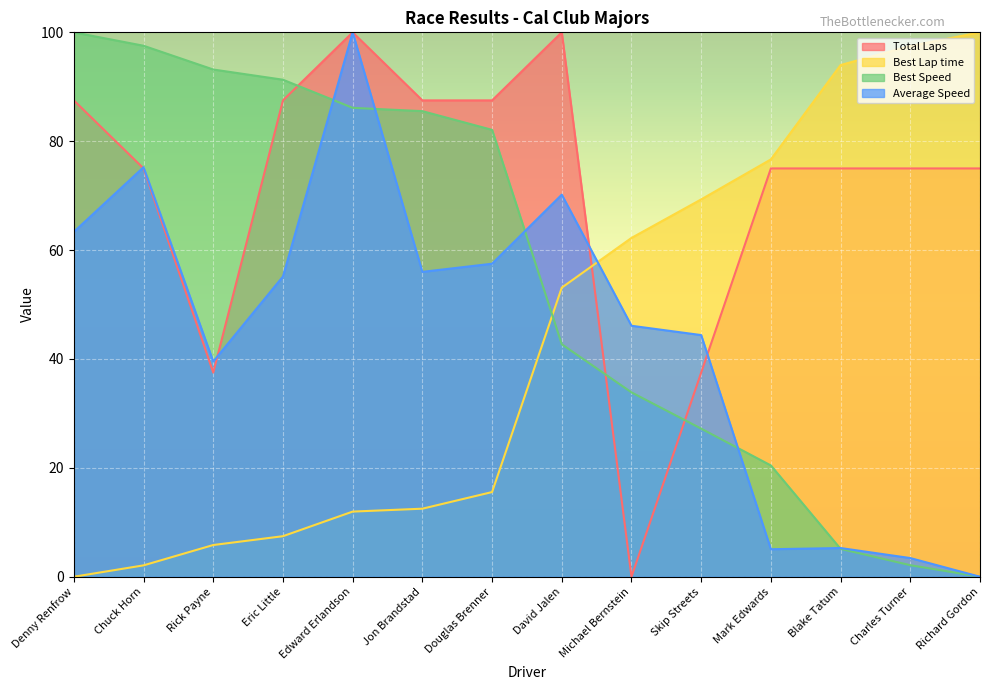

After their last crossing, which series has the higher values: Best Speed or Best Lap time?

Best Lap time